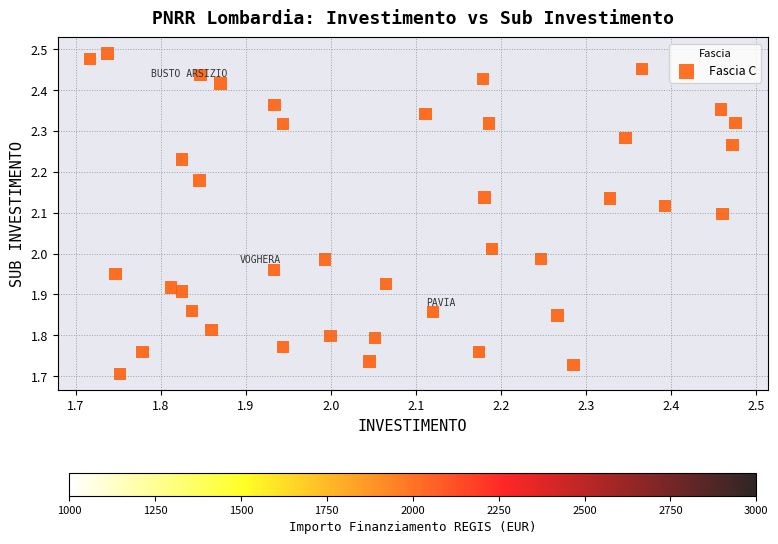

What is the range of Y values (max minus min)?

0.8